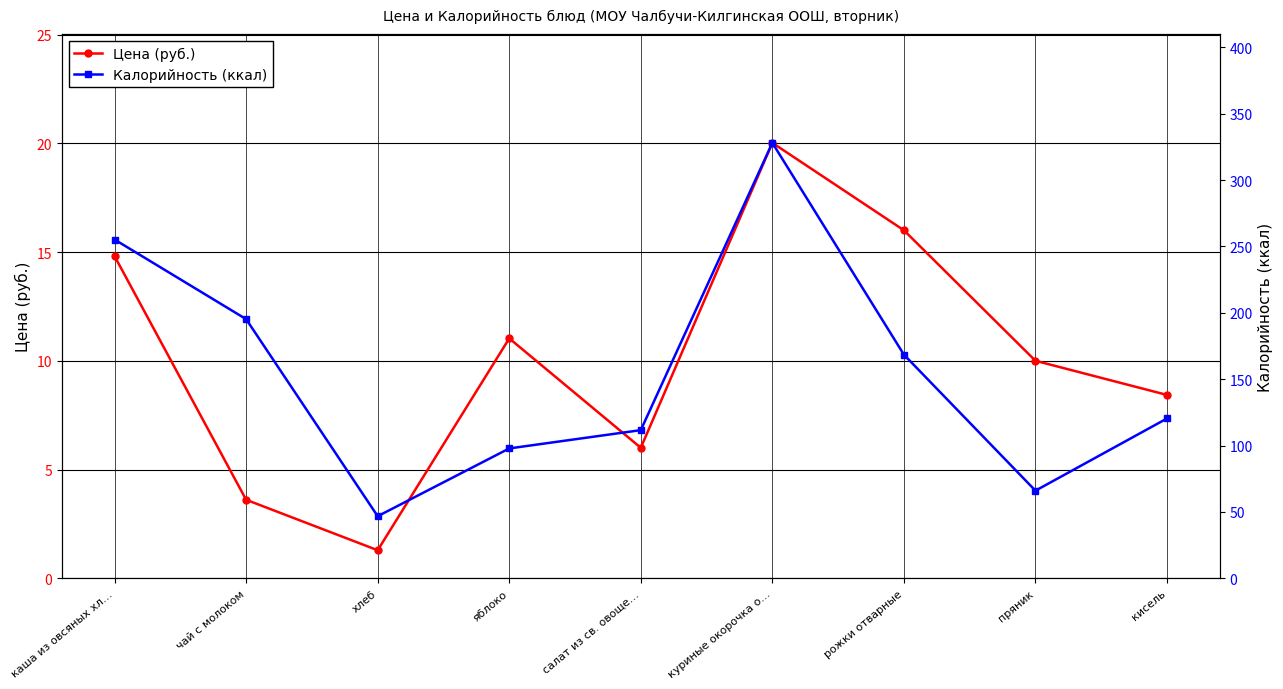

In Калорийность (ккал), how many points are lower than both neighbors (excluding endpoints)?

2